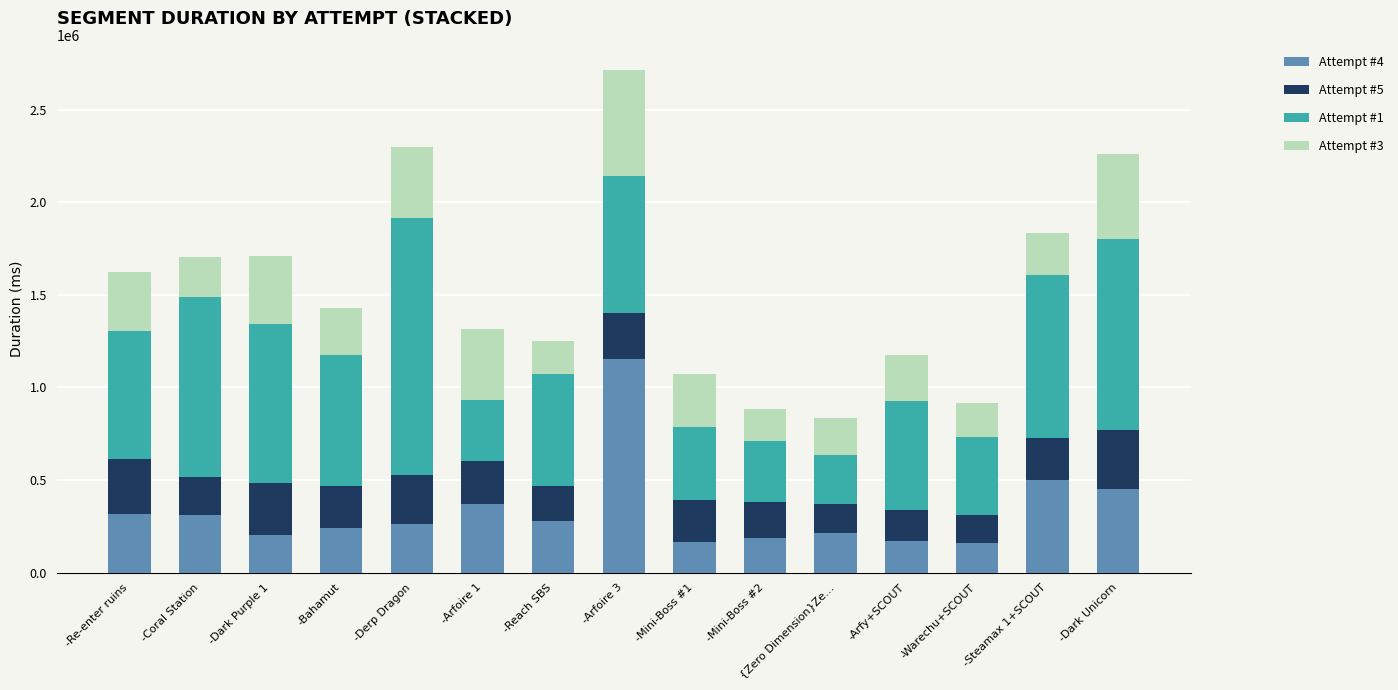

The value of Attempt #4 at -Warechu+SCOUT is 159548. True or false?

True